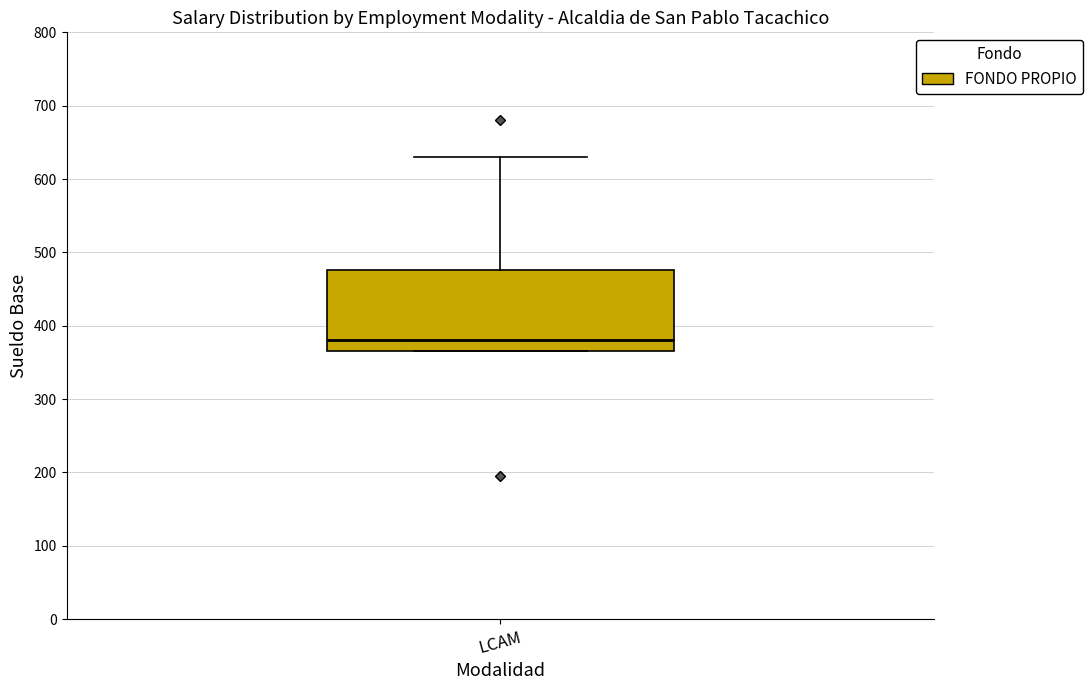

Read this box plot against the y-axis: the position of the median line, the range covered by the box, and the ends of both whiskers. The values are not printed on the chart, so give them approximately, as read against the axis.

median 380, box 370 to 480, whiskers 370 to 630